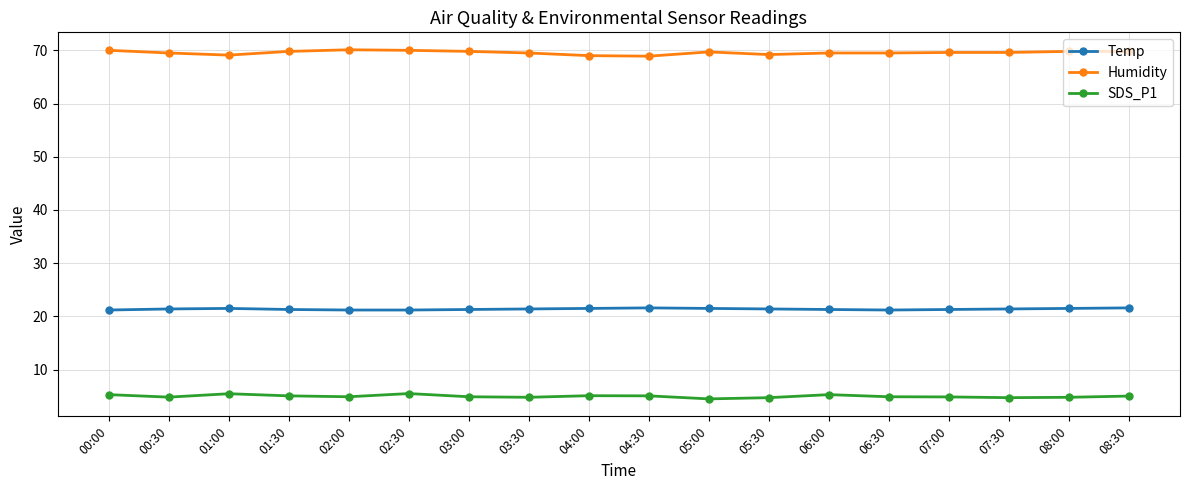

What is the average value of the Humidity series?

69.6